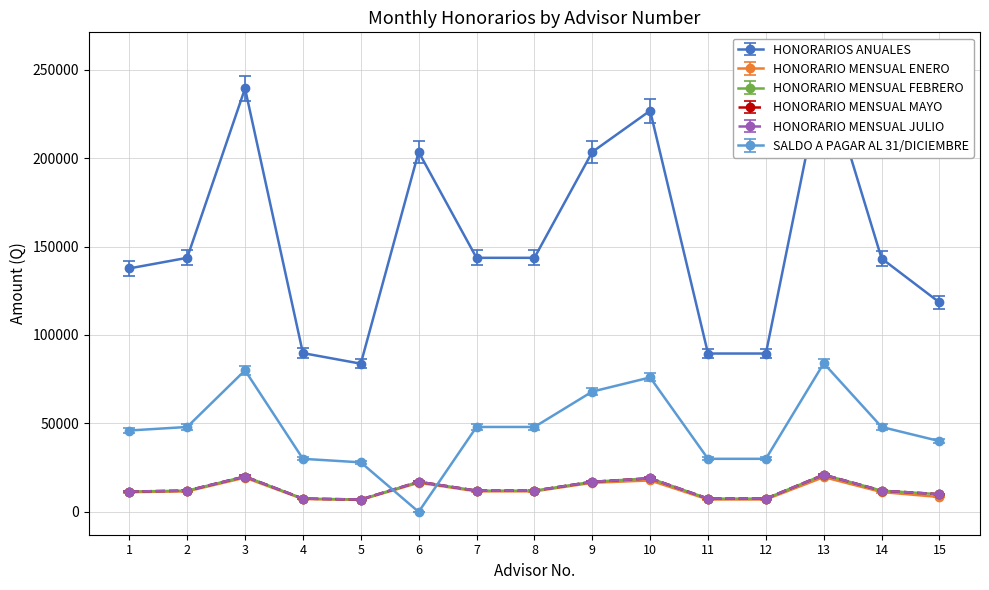

Rank the categories by HONORARIOS ANUALES value from highest to lowest.

13, 3, 10, 6, 9, 2, 7, 8, 14, 1, 15, 4, 11, 12, 5